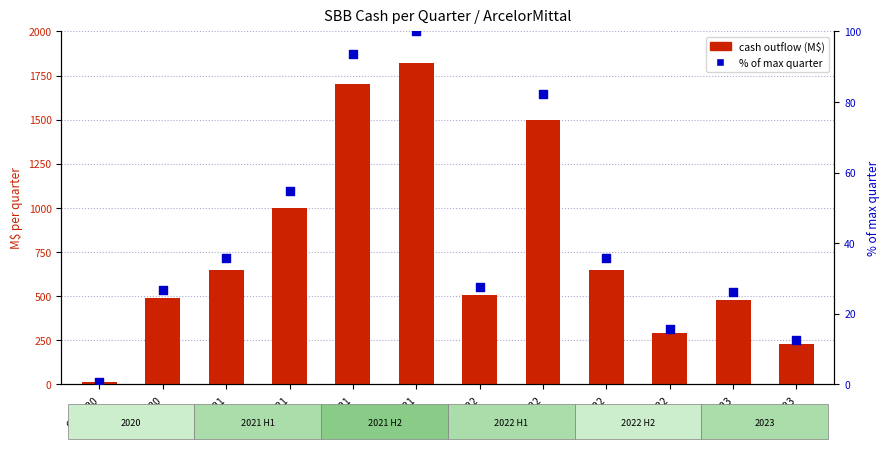

What is the total value across all series at Q4'2021?

1920.0